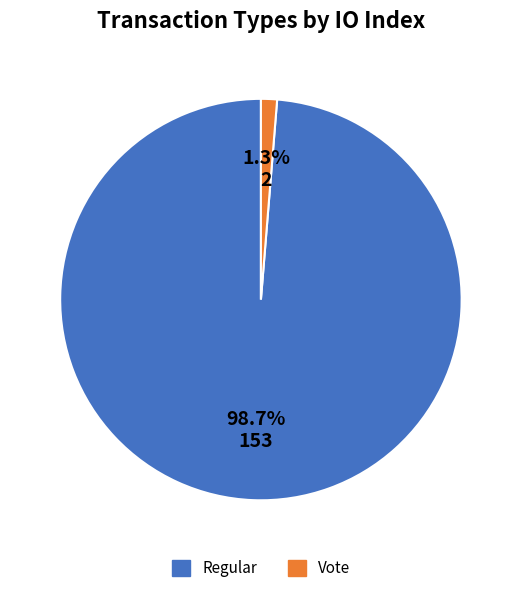

To the nearest percent, what is the difference between the Regular and Vote slice percentages?

97%